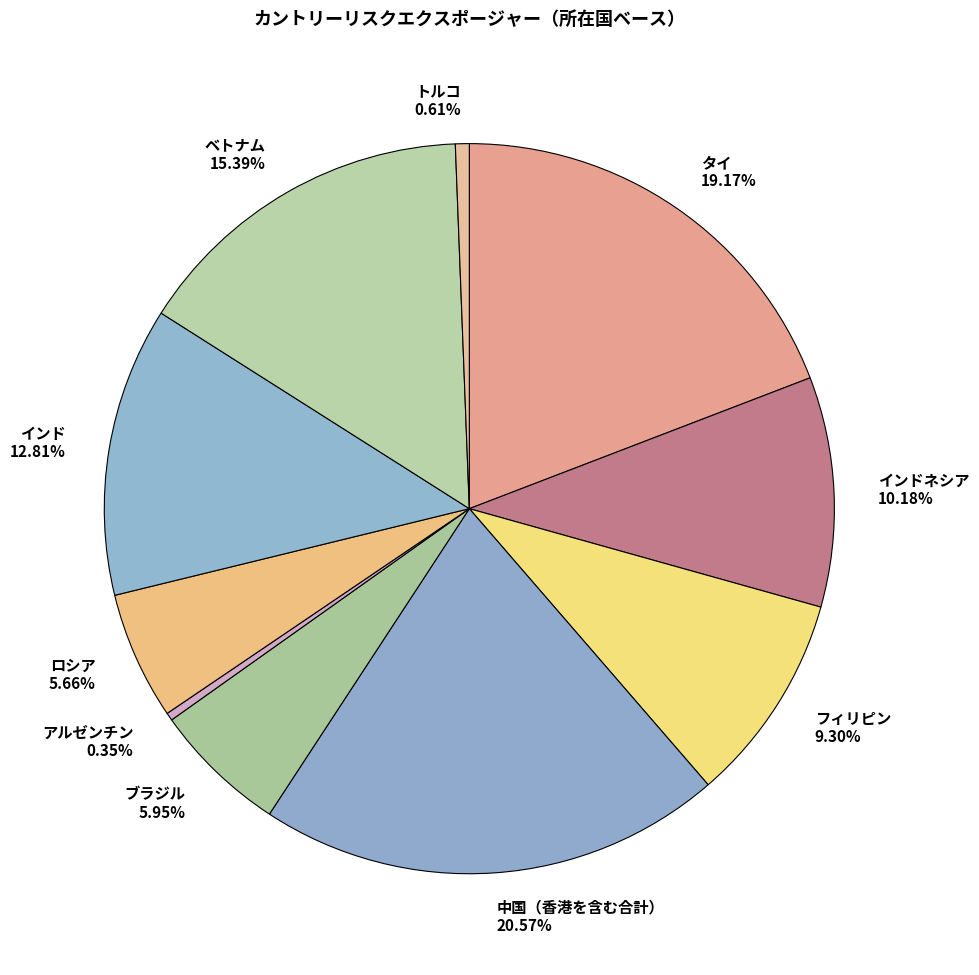

Between タイ 19.17% and ブラジル 5.95%, which is larger?

タイ 19.17%